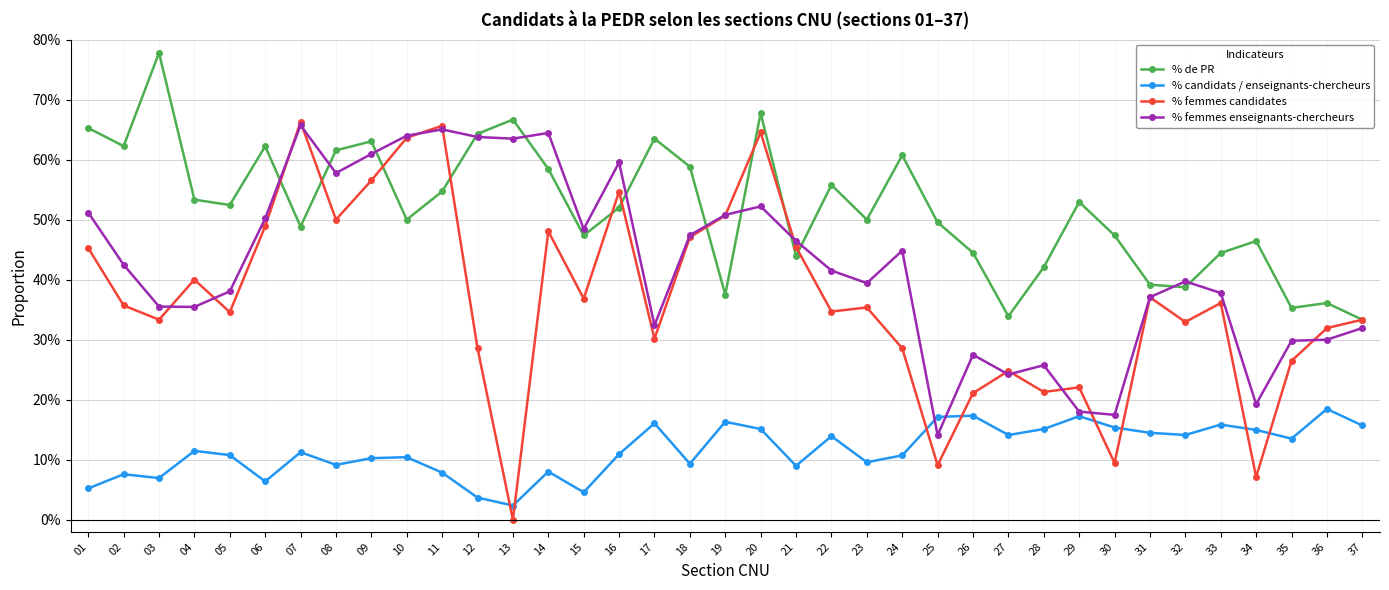

What is the greatest value displayed?

0.8